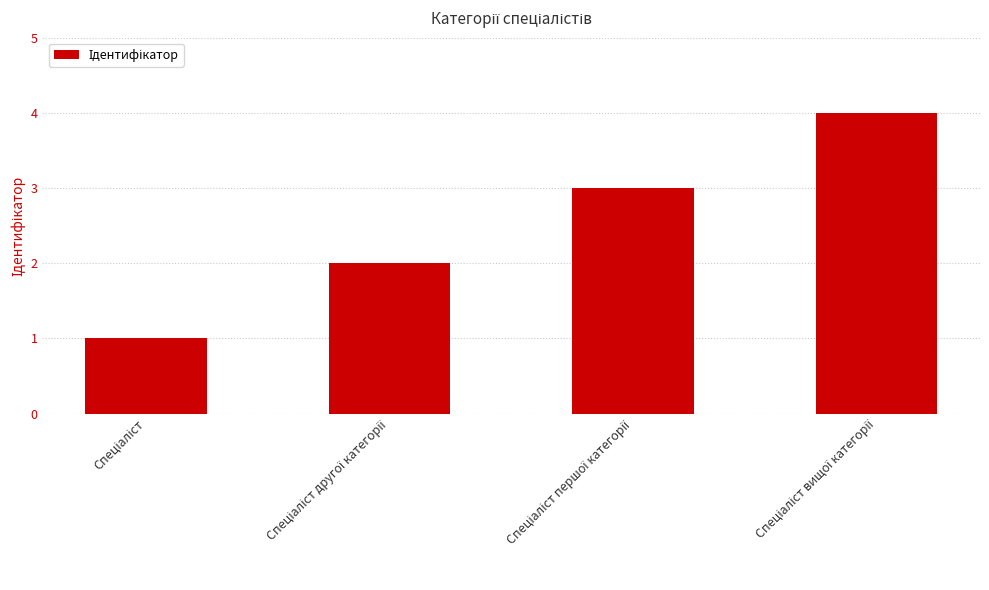

How many categories are shown in the chart?

4